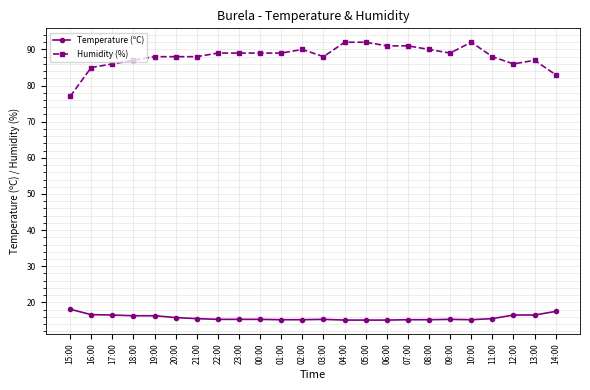

The value of Humidity (%) at 16:00 is 39.5. True or false?

False